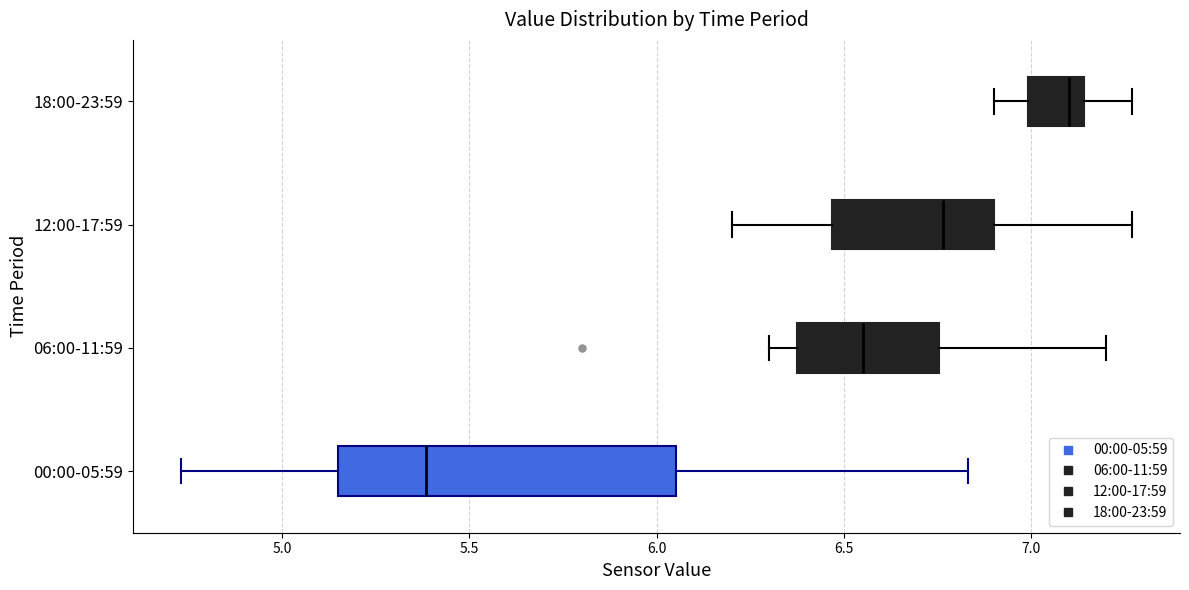

Comparing the boxes themselves (not the whiskers), which one is the widest?

00:00-05:59